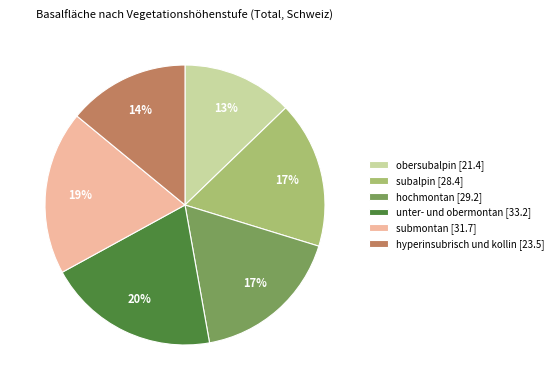

Combined, do subalpin [28.4] and unter- und obermontan [33.2] account for over 50%?

No